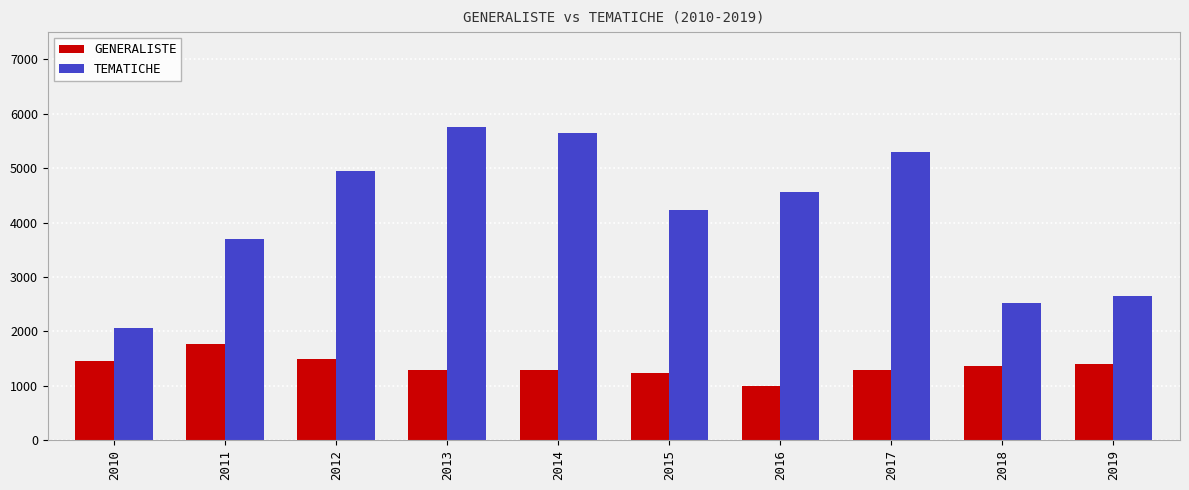

What is the minimum value for GENERALISTE?

998